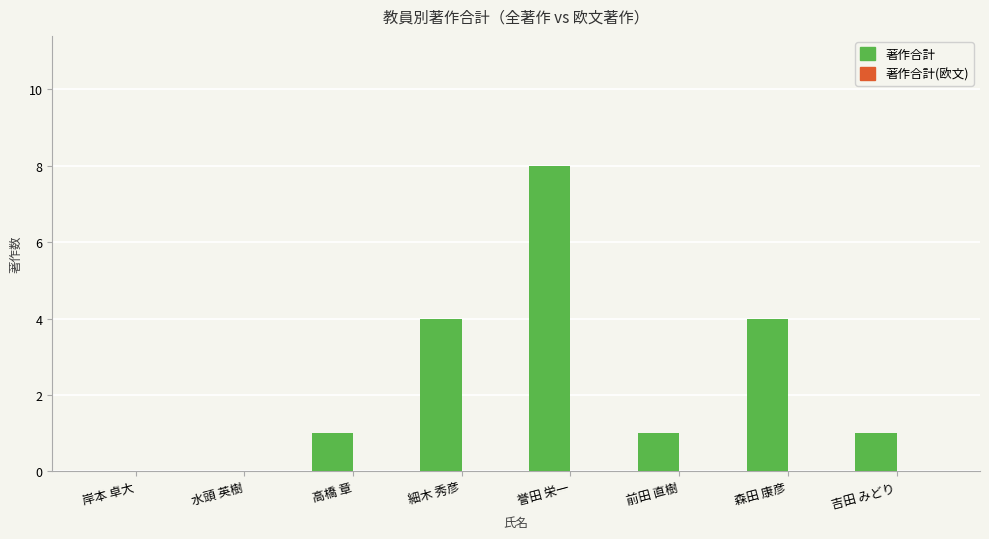

Is it true that the value at 細木 秀彦 is 1?

False